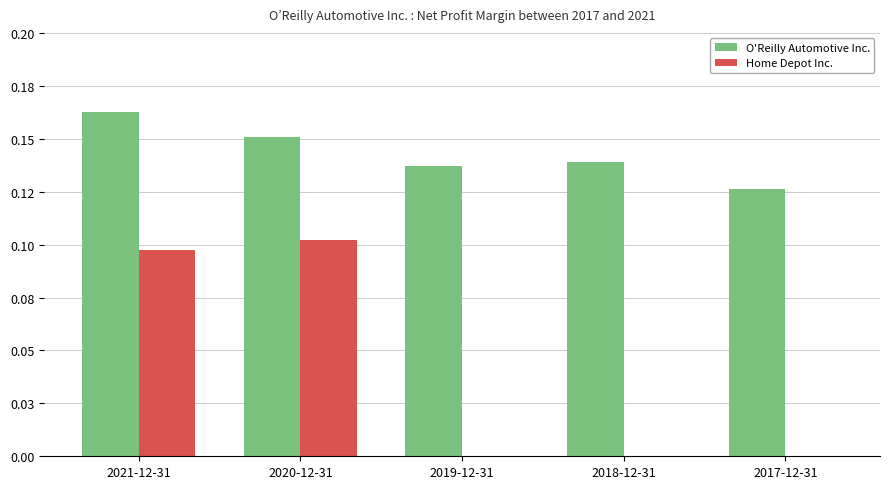

At which category is the sum across all series the highest?

2021-12-31